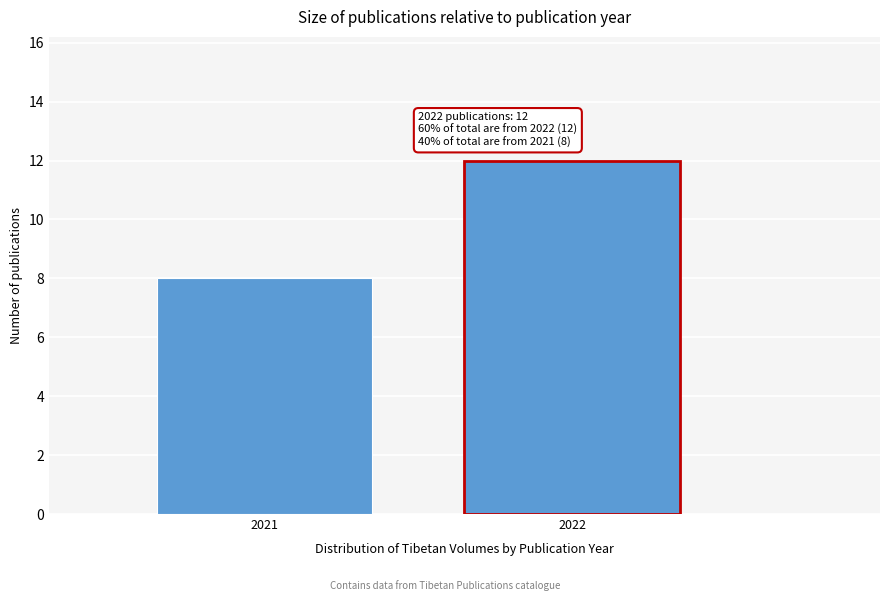

Reading left to right, transcribe all the data shown in this chart.

2021=8	2022=12